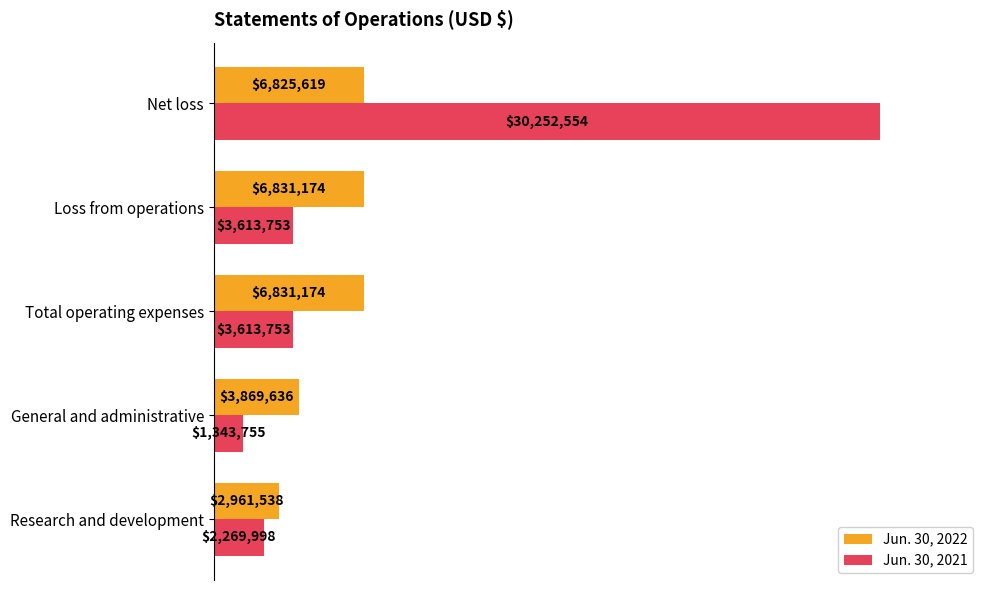

What are all the series names shown in the legend?

Jun. 30, 2022, Jun. 30, 2021